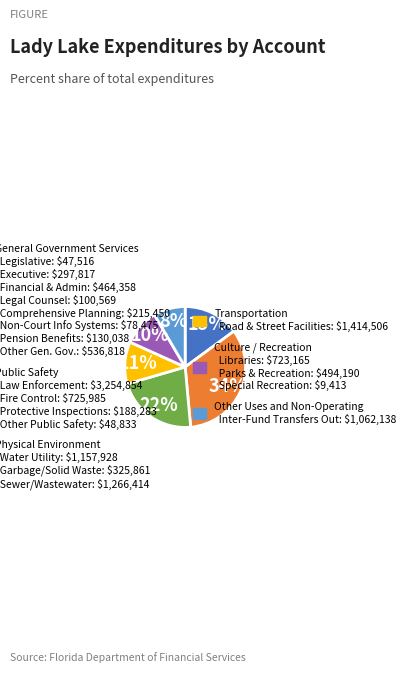

Is there any slice that represents more than half of the pie?

No